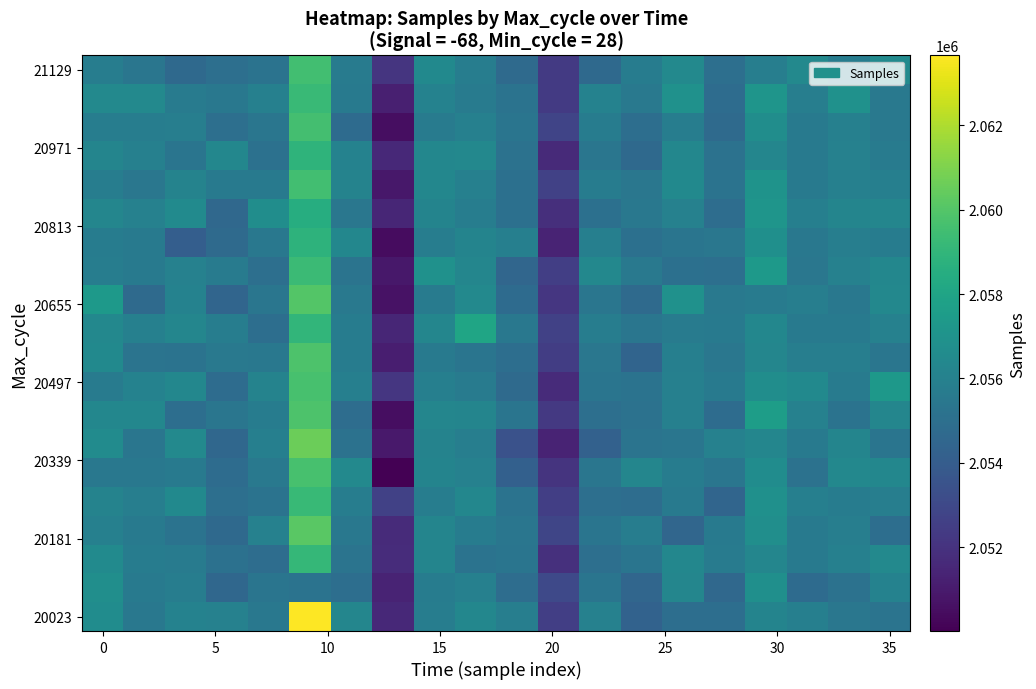

At how many categories does at least one series exceed 2055554?

18